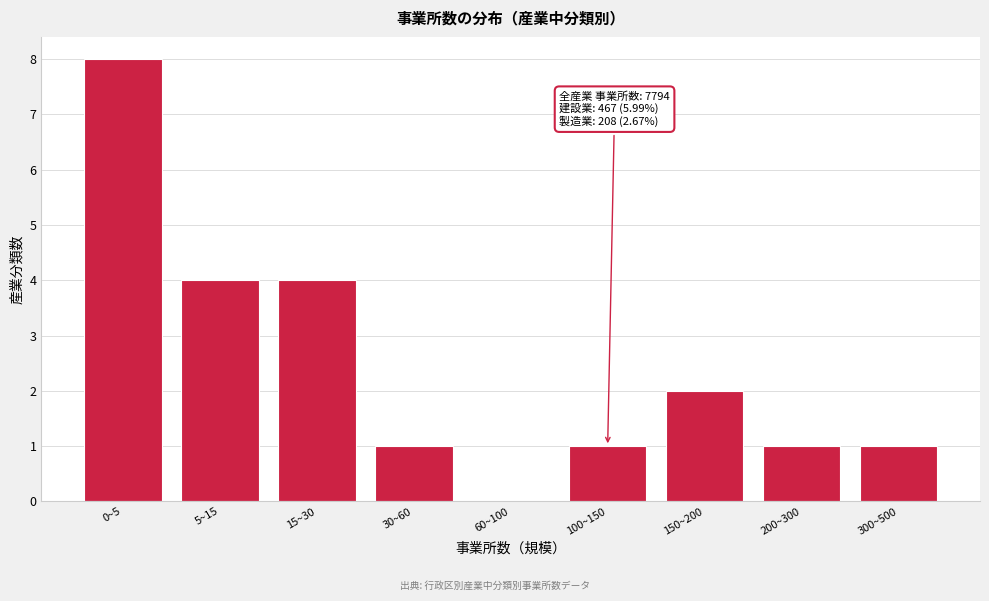

Reading left to right, list all the values displayed in this chart.

0~5=8	5~15=4	15~30=4	30~60=1	60~100=0	100~150=1	150~200=2	200~300=1	300~500=1